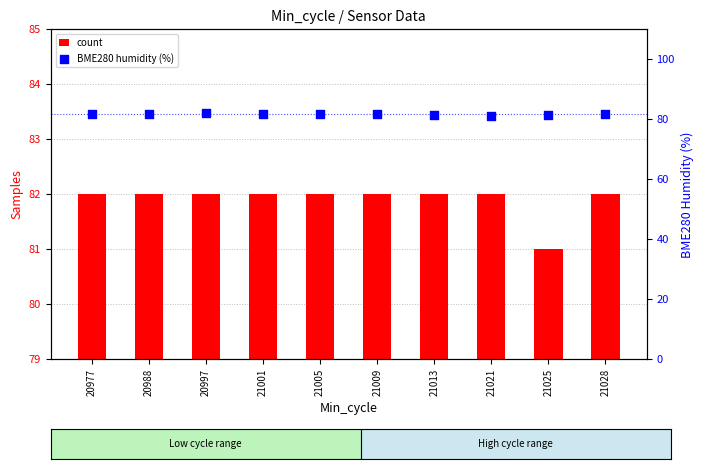

What are all the series names shown in the legend?

count, BME280 humidity (%)